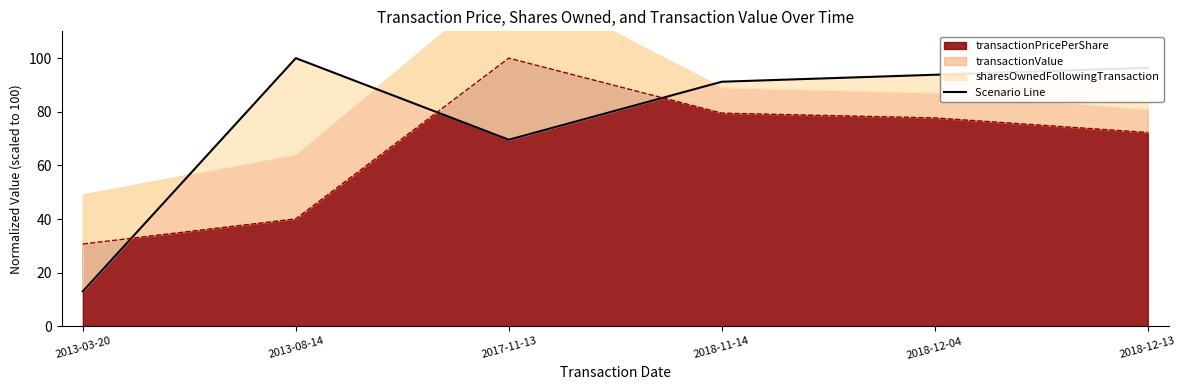

What is the sum of the values at 2013-03-20 and 2018-12-04?

106.8